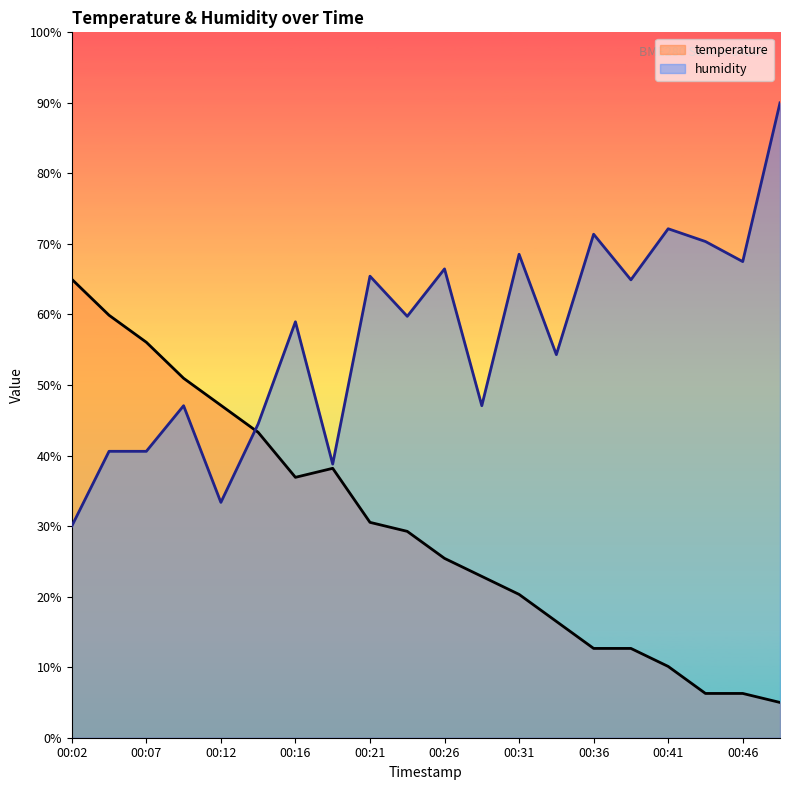

At which label is humidity closest to 60?

00:24